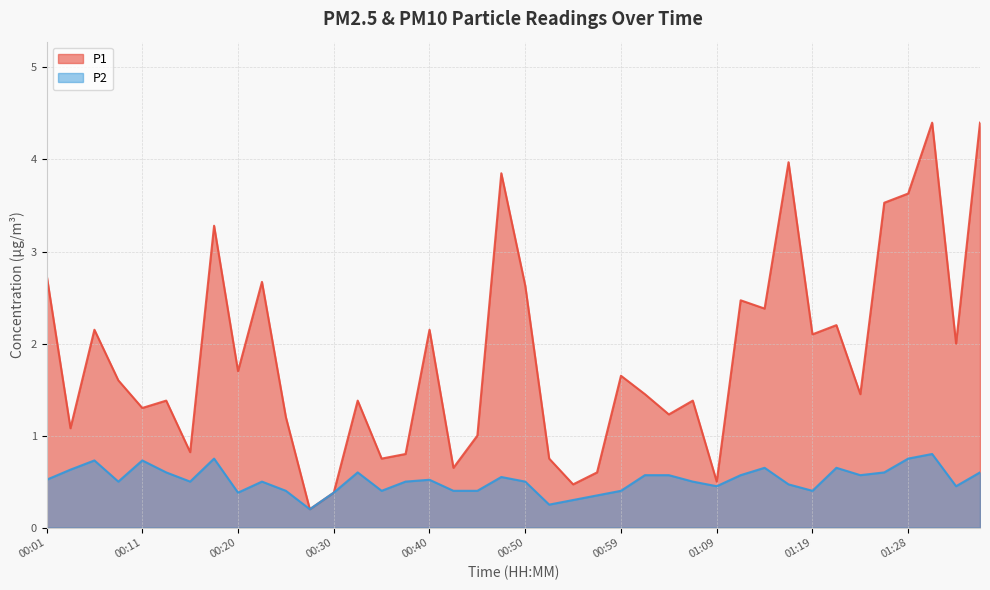

What is the spread (max minus min) of values at 00:11?

0.6